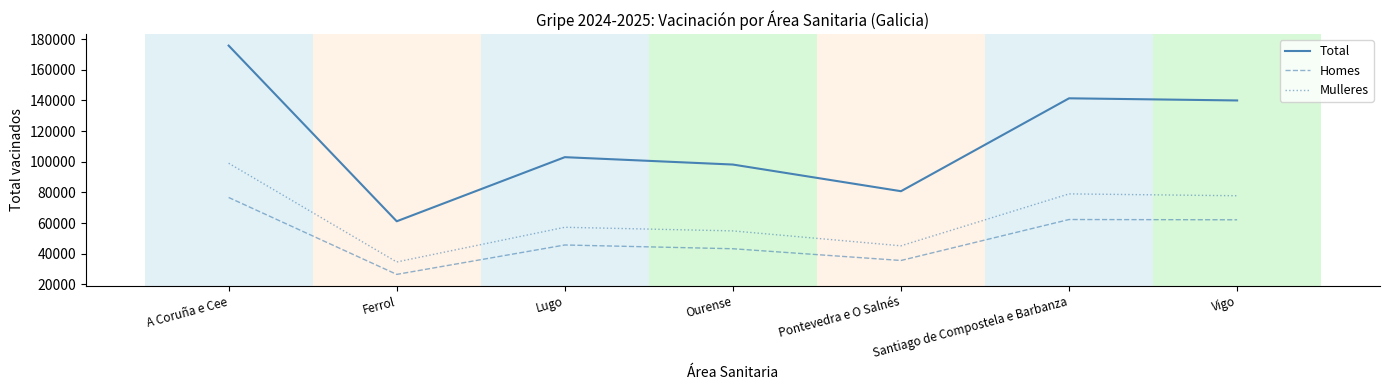

True or false: Homes has a value of 136775 at A Coruña e Cee.

False